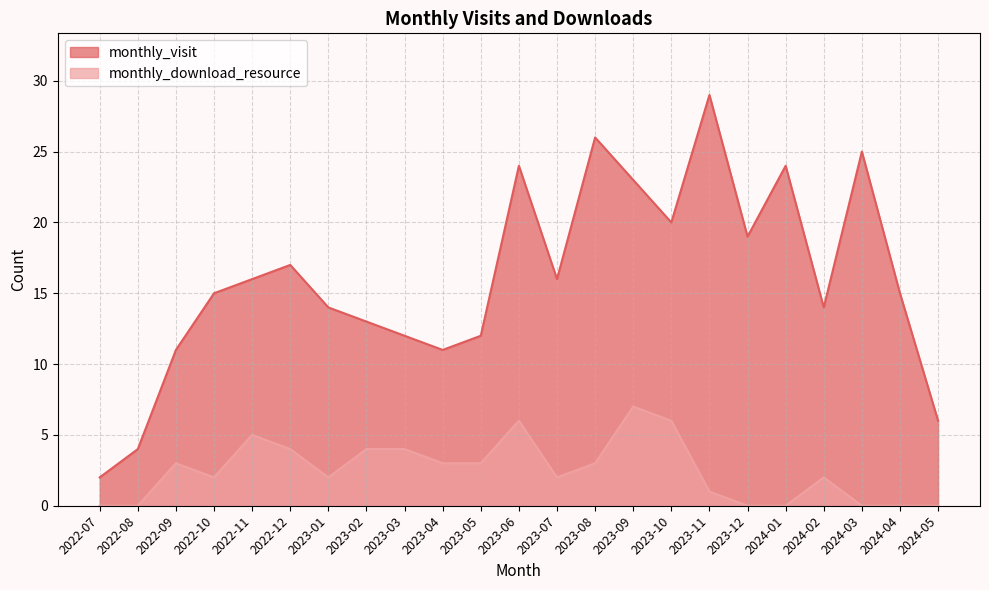

How many monthly_download_resource values are between 0 and 4?

19